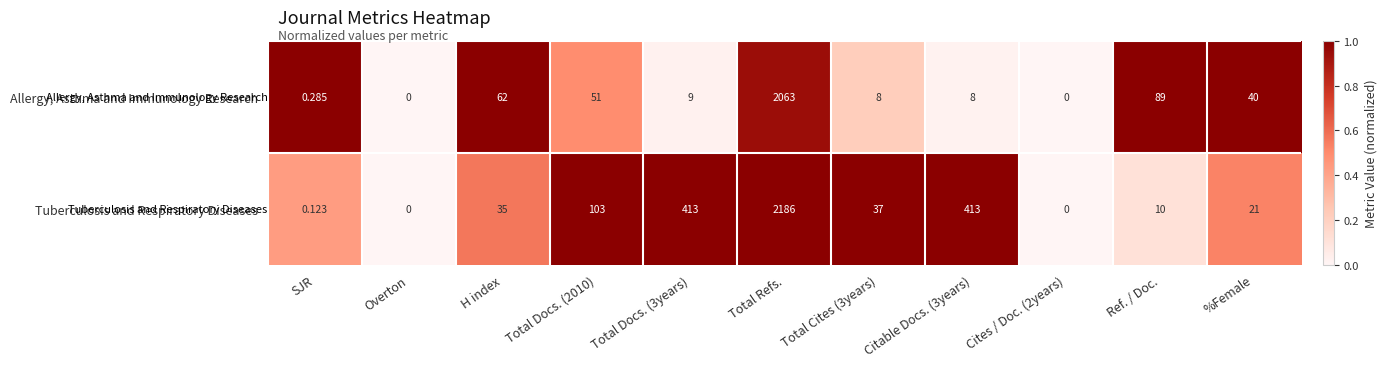

Is the value of Tuberculosis and Respiratory Diseases at Overton greater than the value of Allergy, Asthma and Immunology Research at Total Docs. (2010)?

No